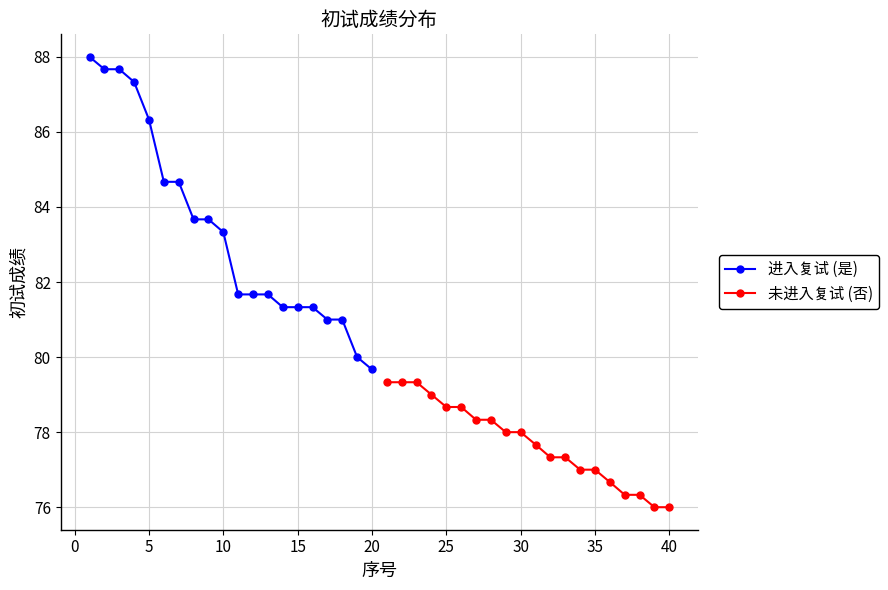

What is the sum of all 进入复试 (是) values?

1667.7